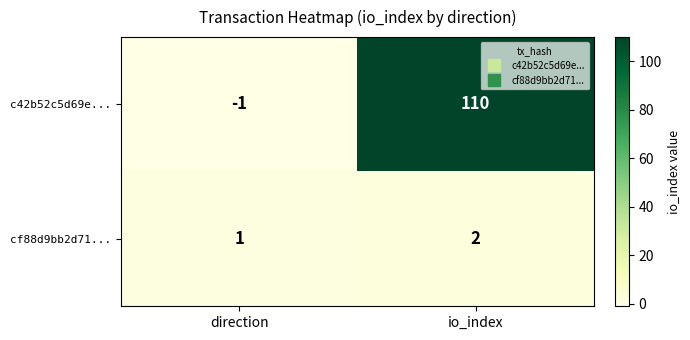

What is the total value across all series at io_index?

112